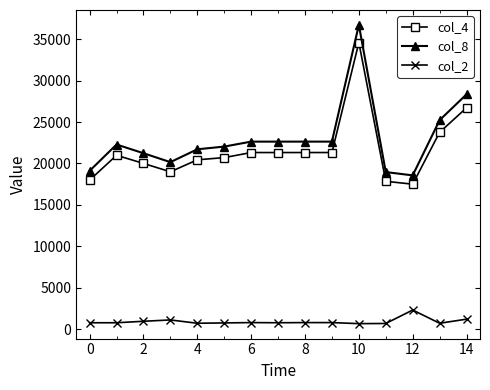

What is the maximum value for col_2?

2296.0